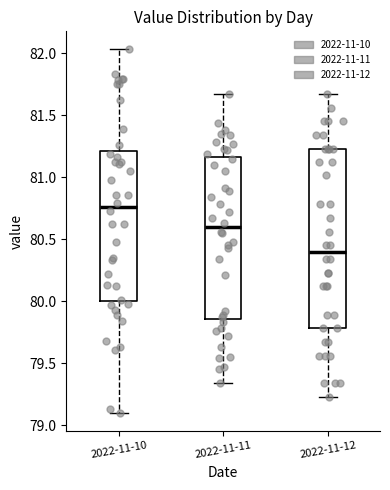

Reading left to right, transcribe this box plot: for each box, give where its median line is, the range the box spans, and where its two whiskers end, as read against the y-axis. The values are not printed on the chart, so give them approximately, as read against the axis.

2022-11-10: median 80.75, box 80.00 to 81.20, whiskers 79.10 to 82.05
2022-11-11: median 80.60, box 79.85 to 81.15, whiskers 79.35 to 81.65
2022-11-12: median 80.40, box 79.80 to 81.25, whiskers 79.25 to 81.65